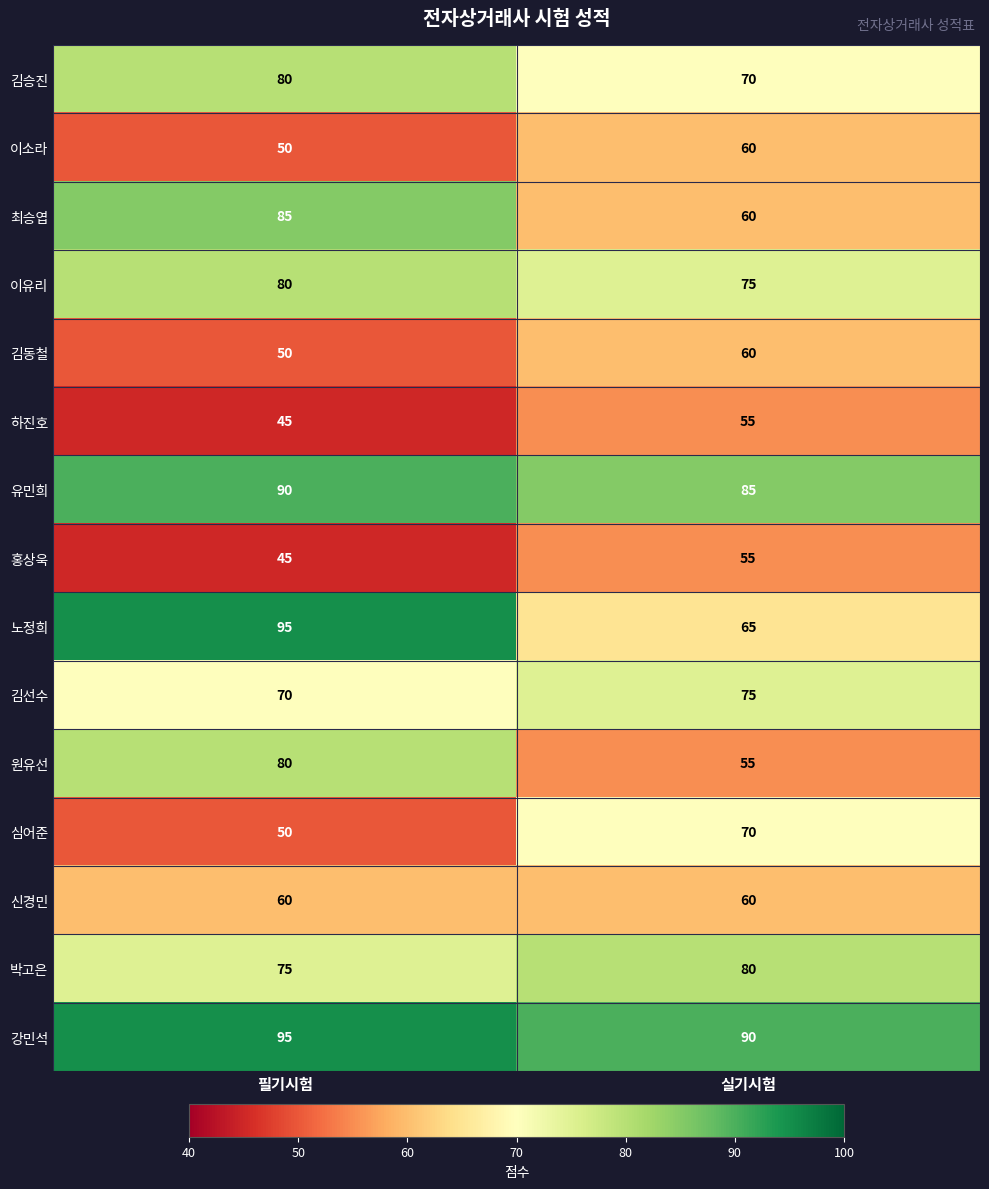

What is the difference between the 김선수 values at 필기시험 and 실기시험?

5